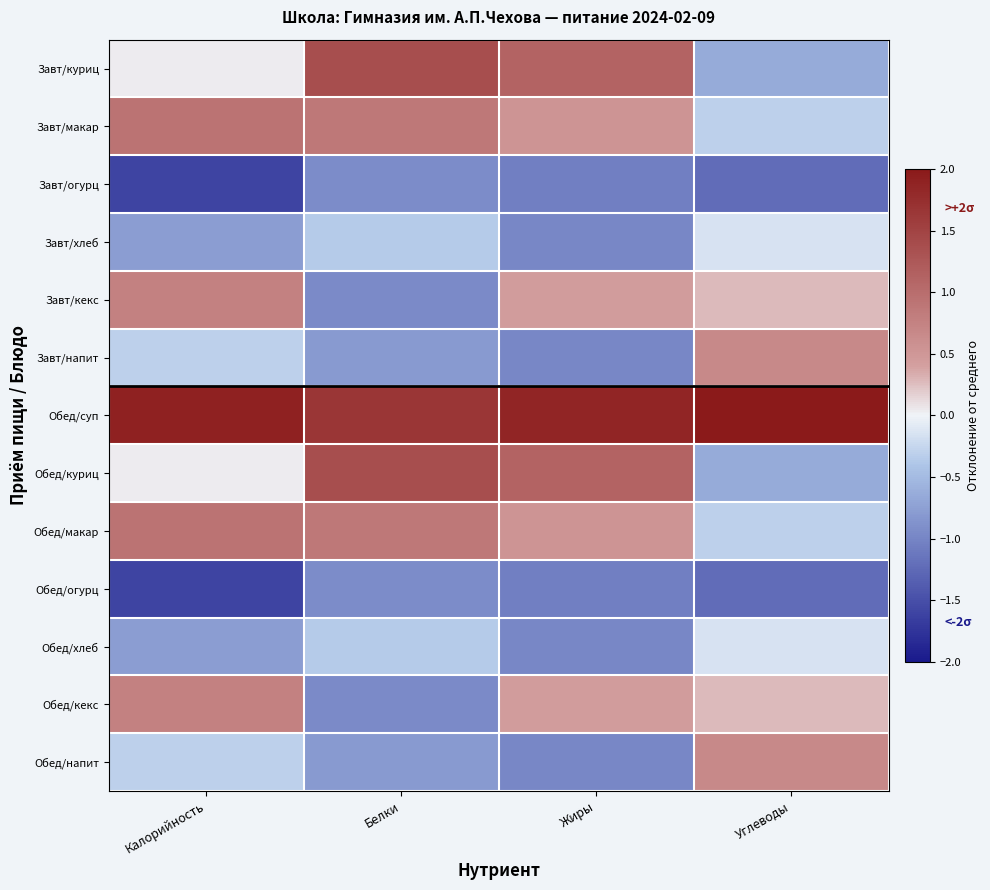

What is the maximum value shown in the chart?

2.8